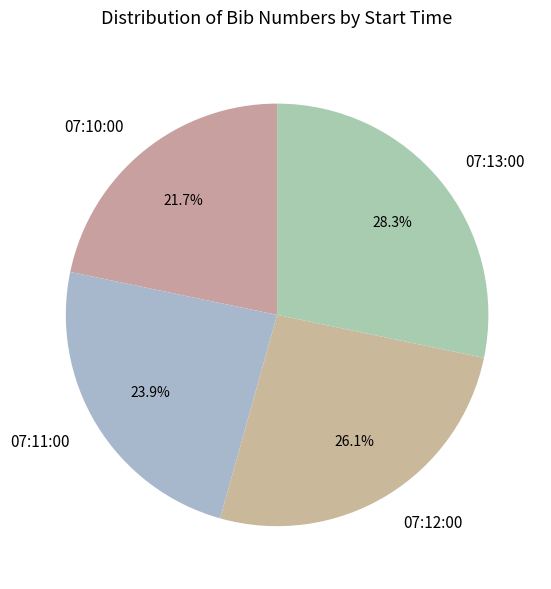

What portion of the pie excludes 07:11:00?

76.1%